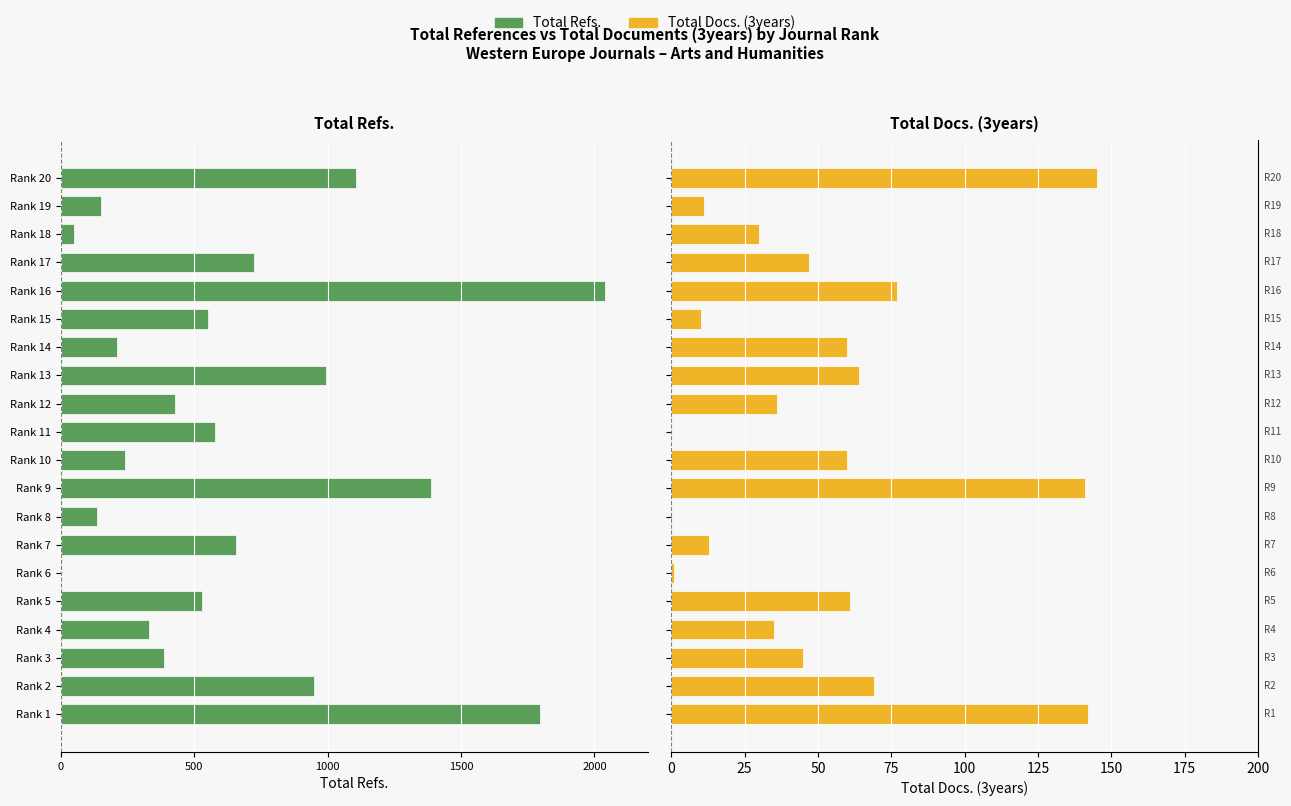

The Total Refs. series shows -1109 at Rank 16. True or false?

False